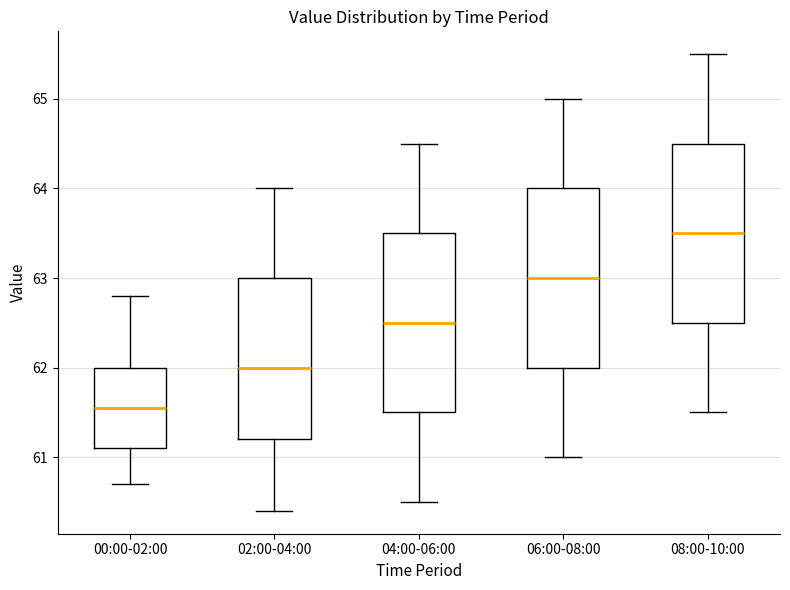

Reading left to right, read every box against the y-axis: the position of its median line, the range the box covers, and the ends of its whiskers. The values are not printed on the chart, so give them approximately, as read against the axis.

00:00-02:00: median 61.6, box 61.1 to 62.0, whiskers 60.7 to 62.8
02:00-04:00: median 62.0, box 61.2 to 63.0, whiskers 60.4 to 64.0
04:00-06:00: median 62.5, box 61.5 to 63.5, whiskers 60.5 to 64.5
06:00-08:00: median 63.0, box 62.0 to 64.0, whiskers 61.0 to 65.0
08:00-10:00: median 63.5, box 62.5 to 64.5, whiskers 61.5 to 65.5